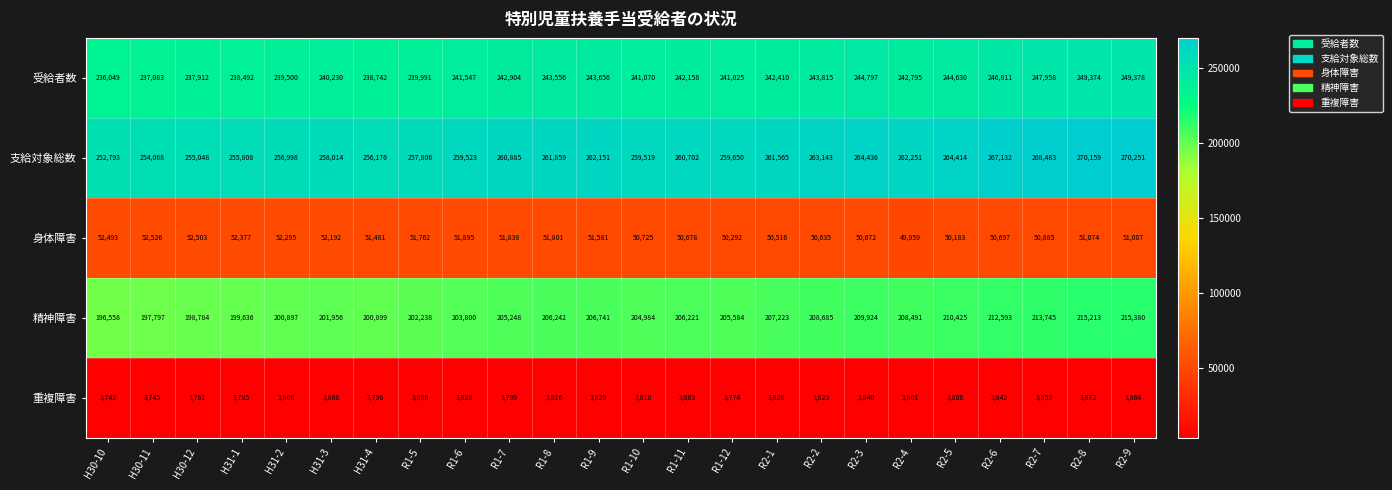

What is the approximate value of 身体障害 at R2-1, to the nearest 10?

50520